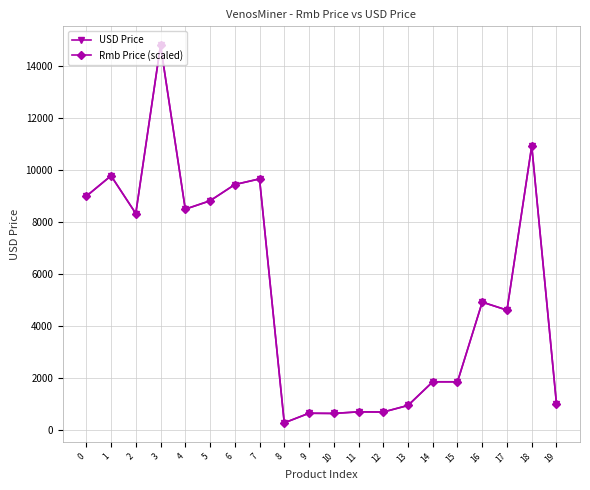

Which series changed the most between 5 and 13?

USD Price